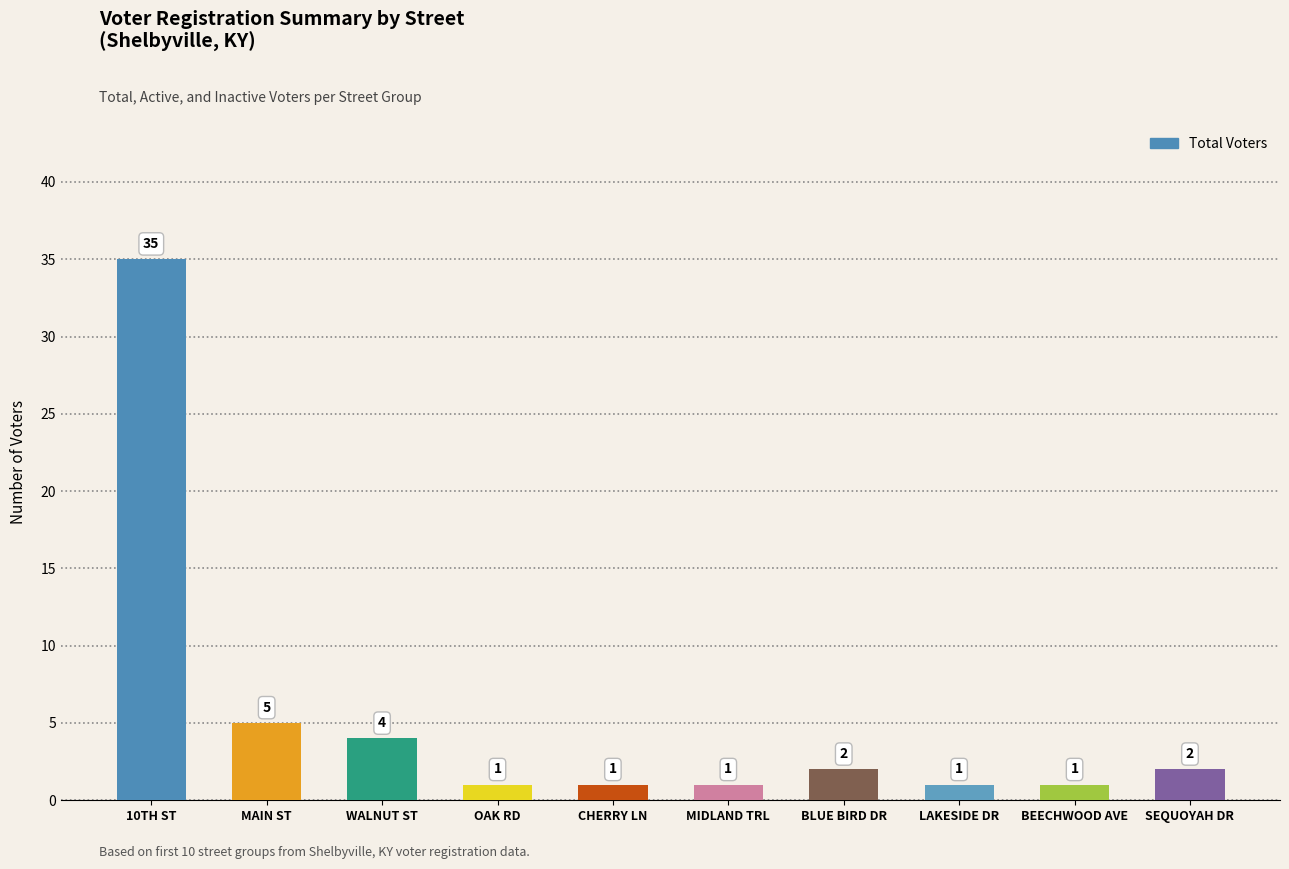

How many bars are there in total?

10